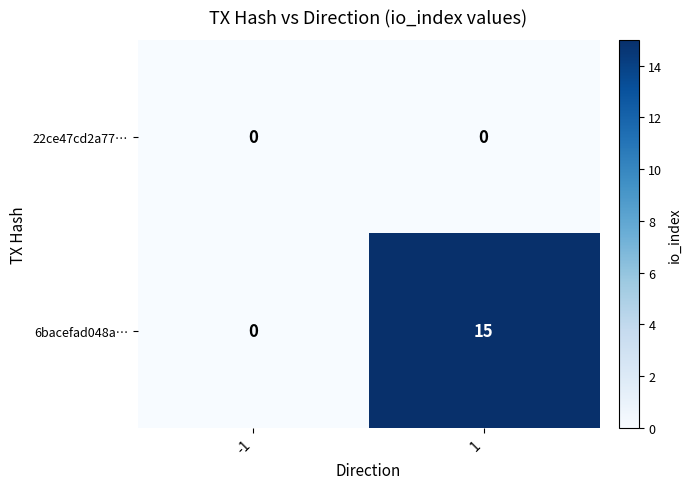

Reading right to left, list all the values displayed in this chart.

22ce47cd2a77…: 1=0	-1=0
6bacefad048a…: 1=15	-1=0